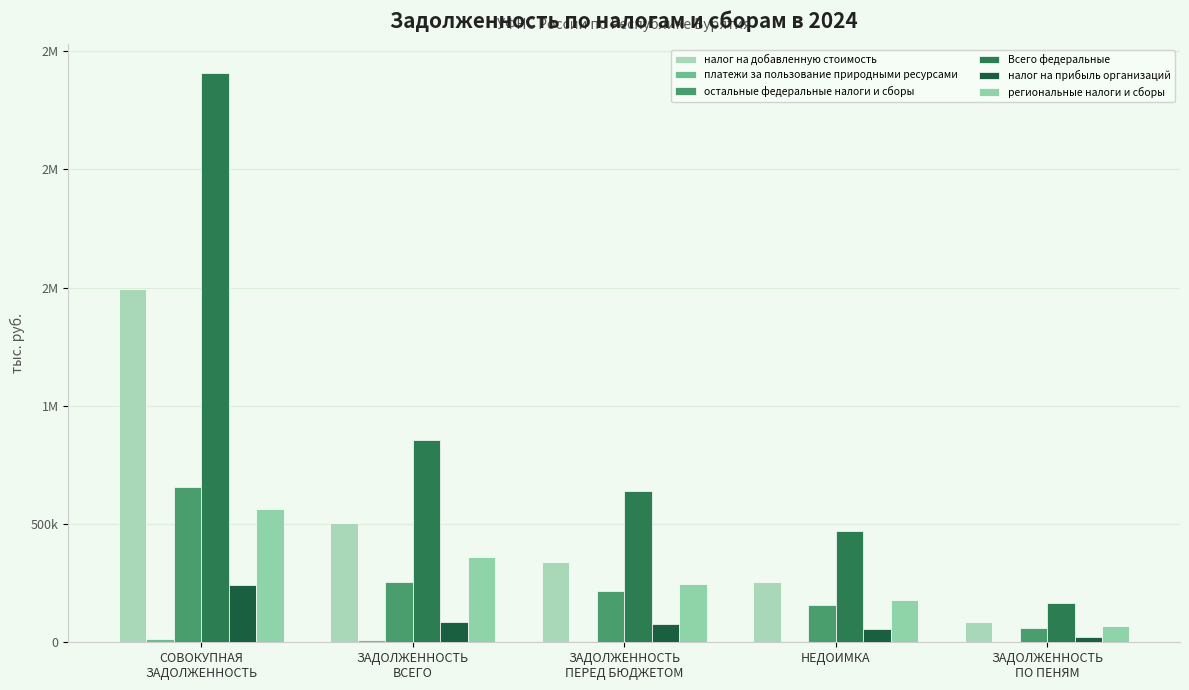

Which has a higher value, ЗАДОЛЖЕННОСТЬ
ПО ПЕНЯМ or ЗАДОЛЖЕННОСТЬ
ПЕРЕД БЮДЖЕТОМ?

ЗАДОЛЖЕННОСТЬ
ПЕРЕД БЮДЖЕТОМ